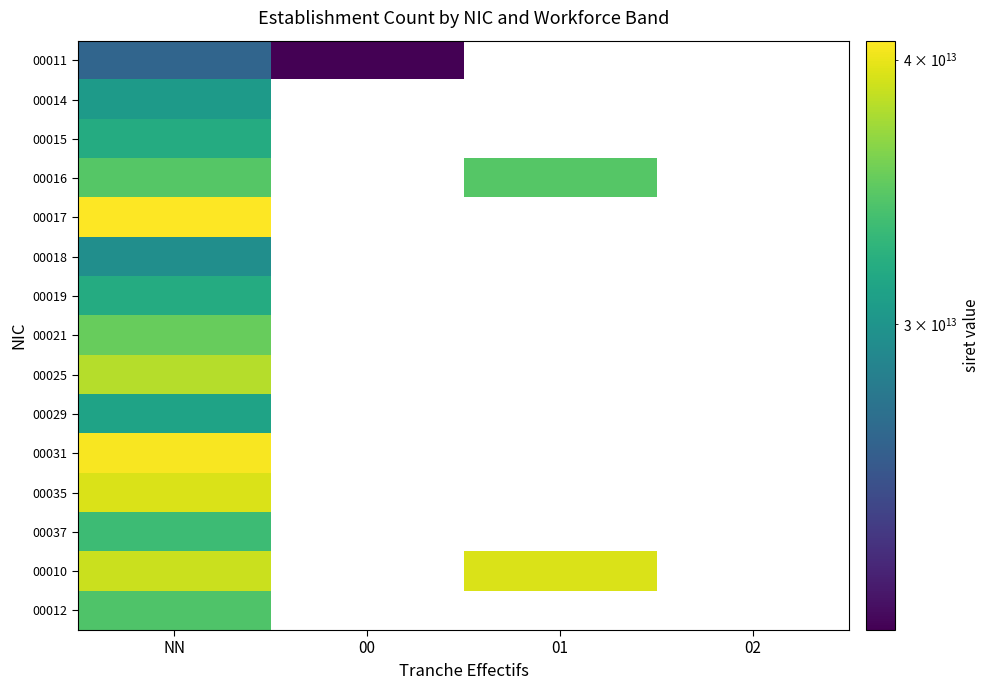

How many positive values does the 00019 series have?

1